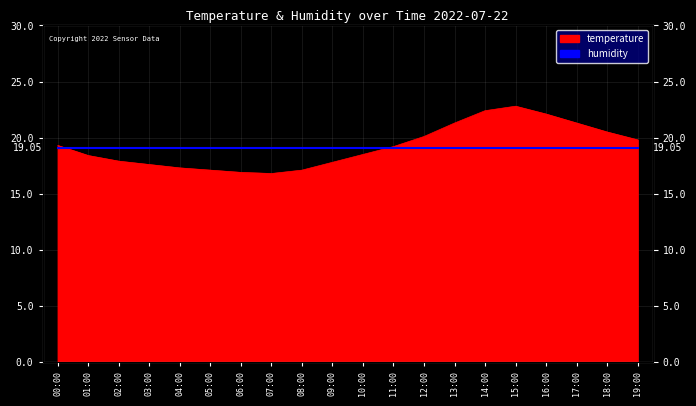

Reading right to left, transcribe all the data shown in this chart.

19:00=19.8	18:00=20.5	17:00=21.3	16:00=22.1	15:00=22.8	14:00=22.4	13:00=21.3	12:00=20.1	11:00=19.2	10:00=18.5	09:00=17.8	08:00=17.1	07:00=16.8	06:00=16.9	05:00=17.1	04:00=17.3	03:00=17.6	02:00=17.9	01:00=18.4	00:00=19.3